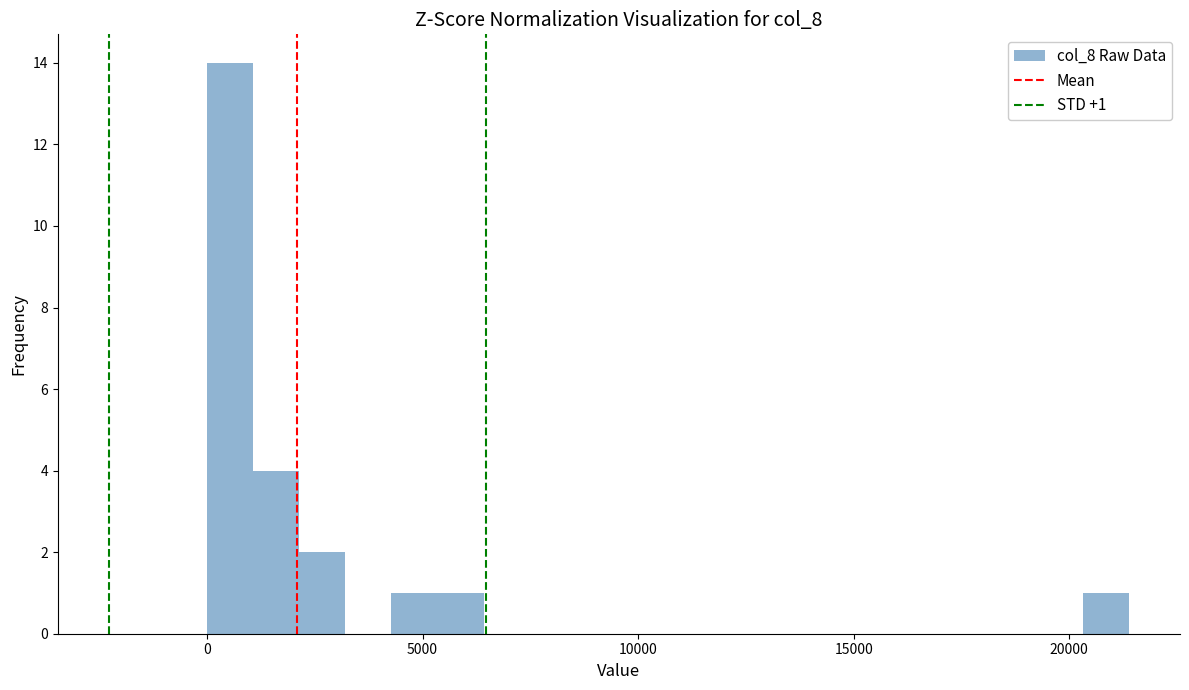

Around what value on the x-axis is the tallest bar? Give the approximate position of its centre, as read against the axis.

500